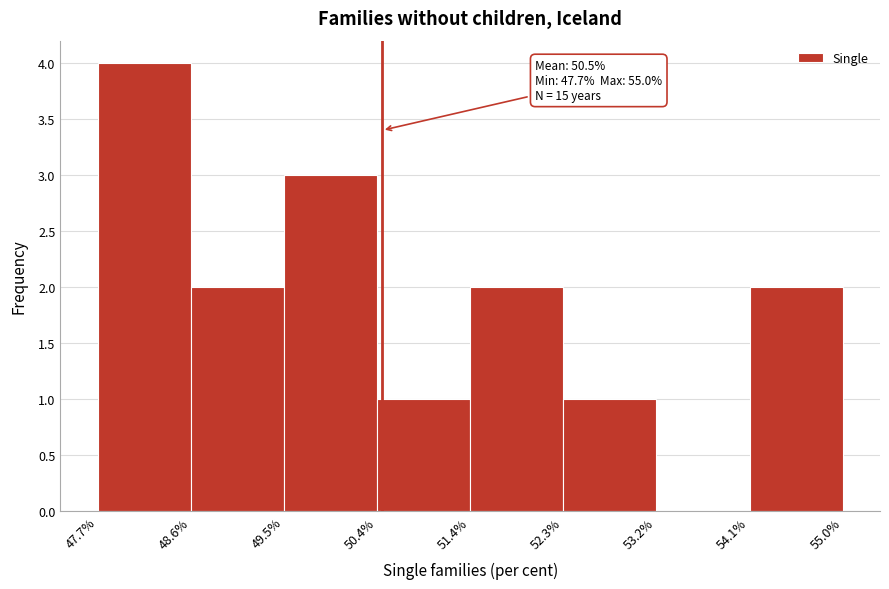

Over which range of the x-axis is the bar tallest?

47.7% to 48.6%